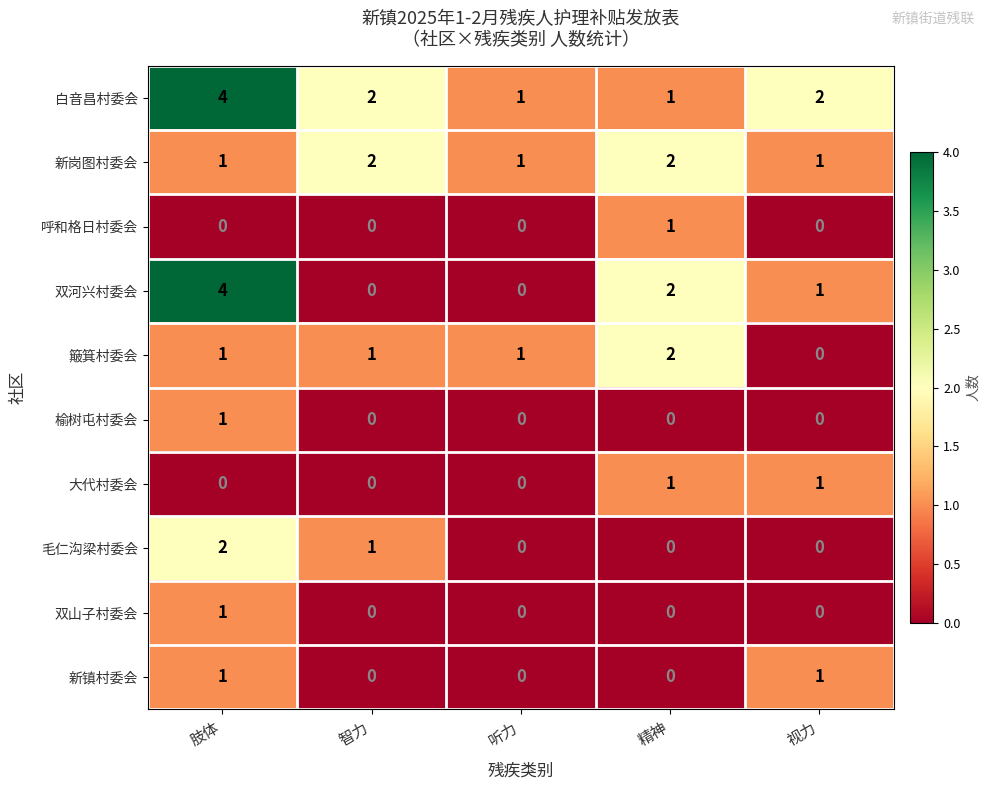

The value of 新岗图村委会 at 听力 is 1. True or false?

True